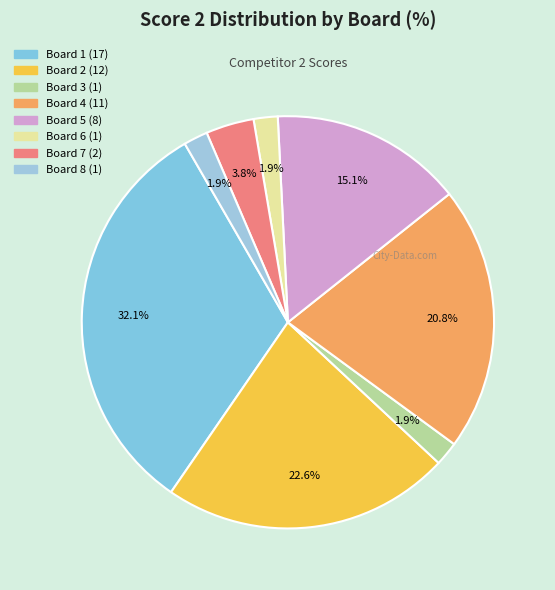

How many slices are in this pie chart?

8